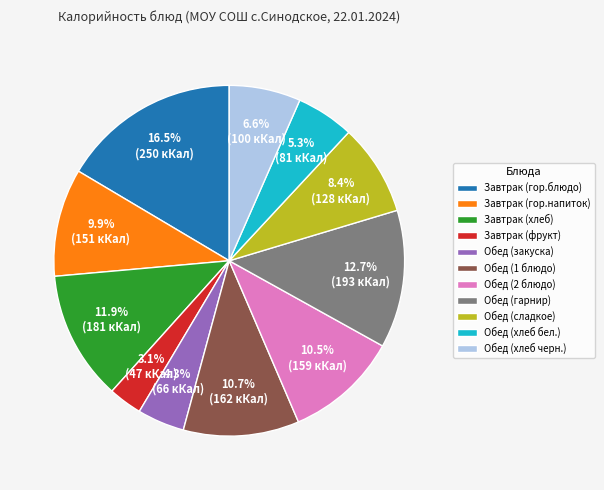

Combined, do Обед (сладкое) and Обед (2 блюдо) account for over 50%?

No